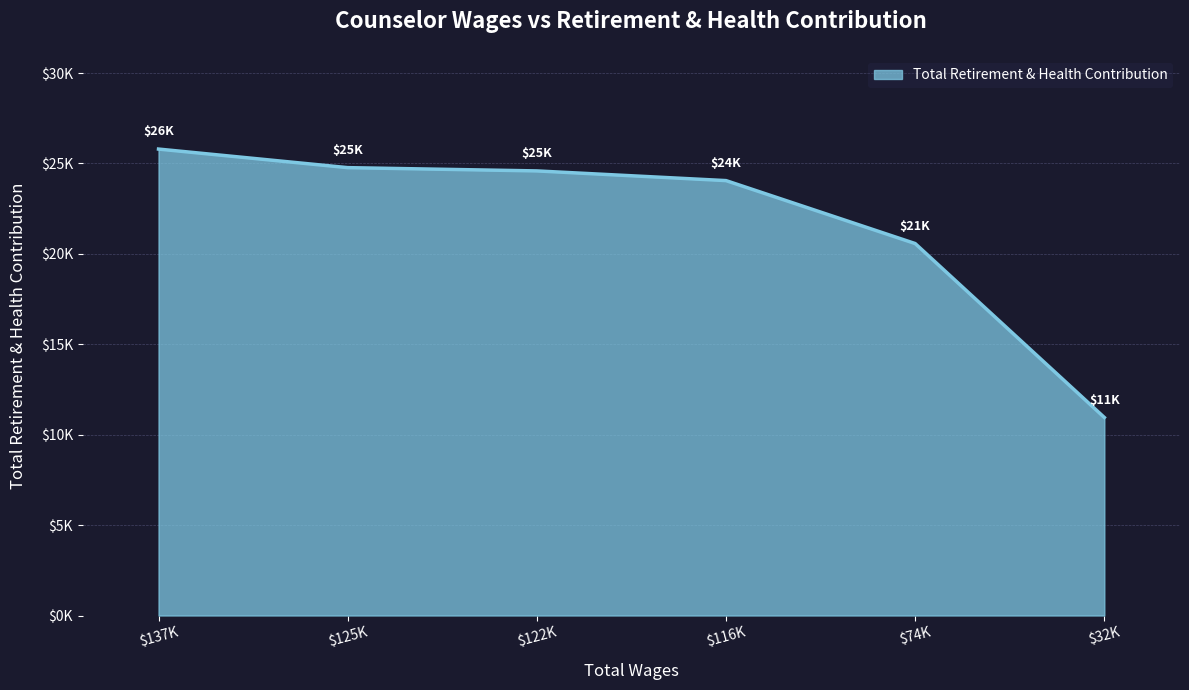

Rank the categories by value from lowest to highest.

$32K, $74K, $116K, $122K, $125K, $137K